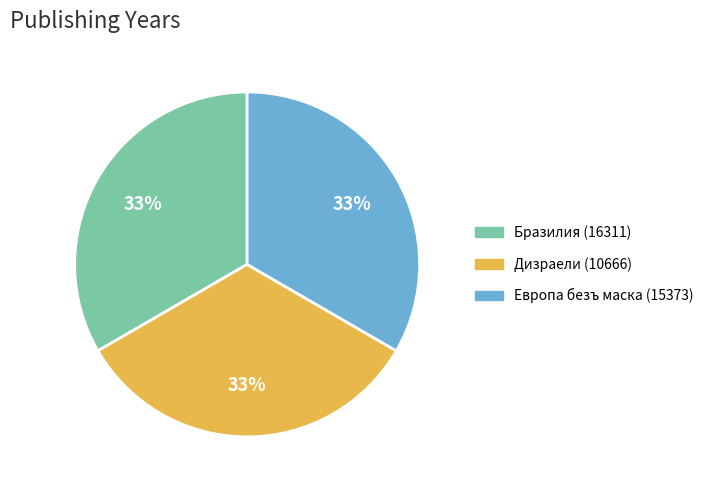

Is Европа безъ маска (15373) the majority of the pie?

No